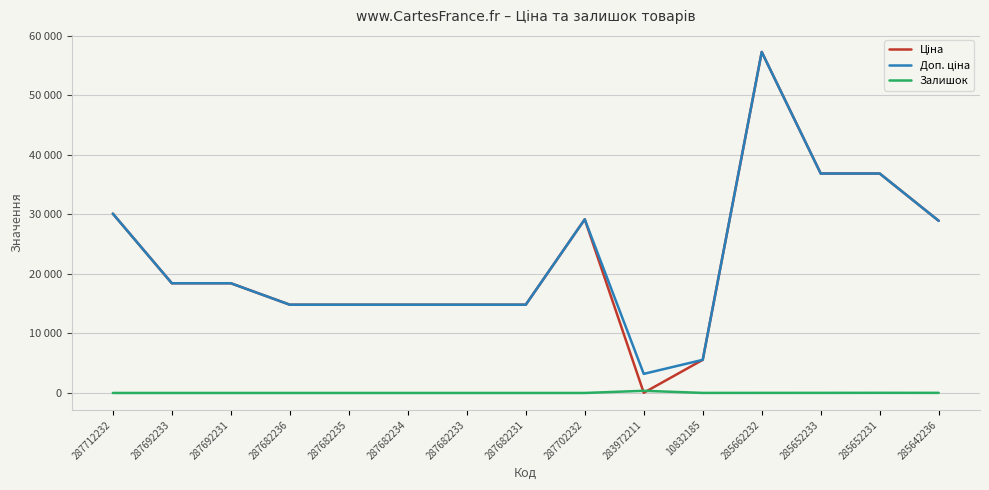

What is the difference between the highest and lowest values at 287692231?

18420.9